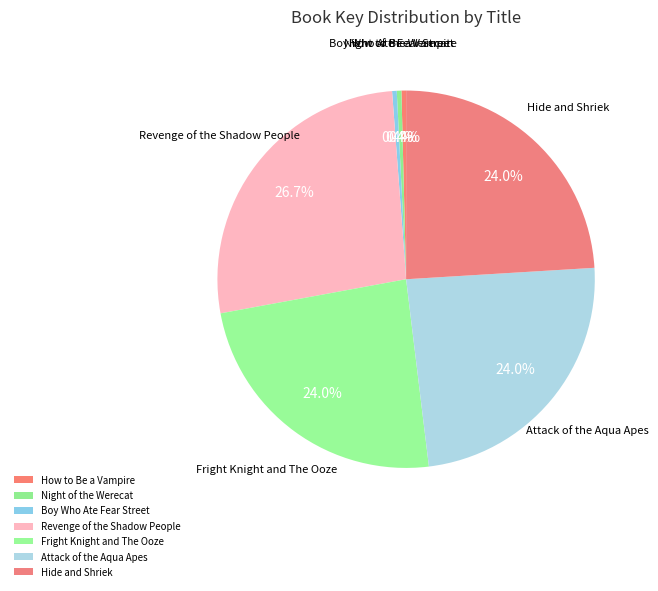

Between Hide and Shriek and How to Be a Vampire, which is larger?

Hide and Shriek